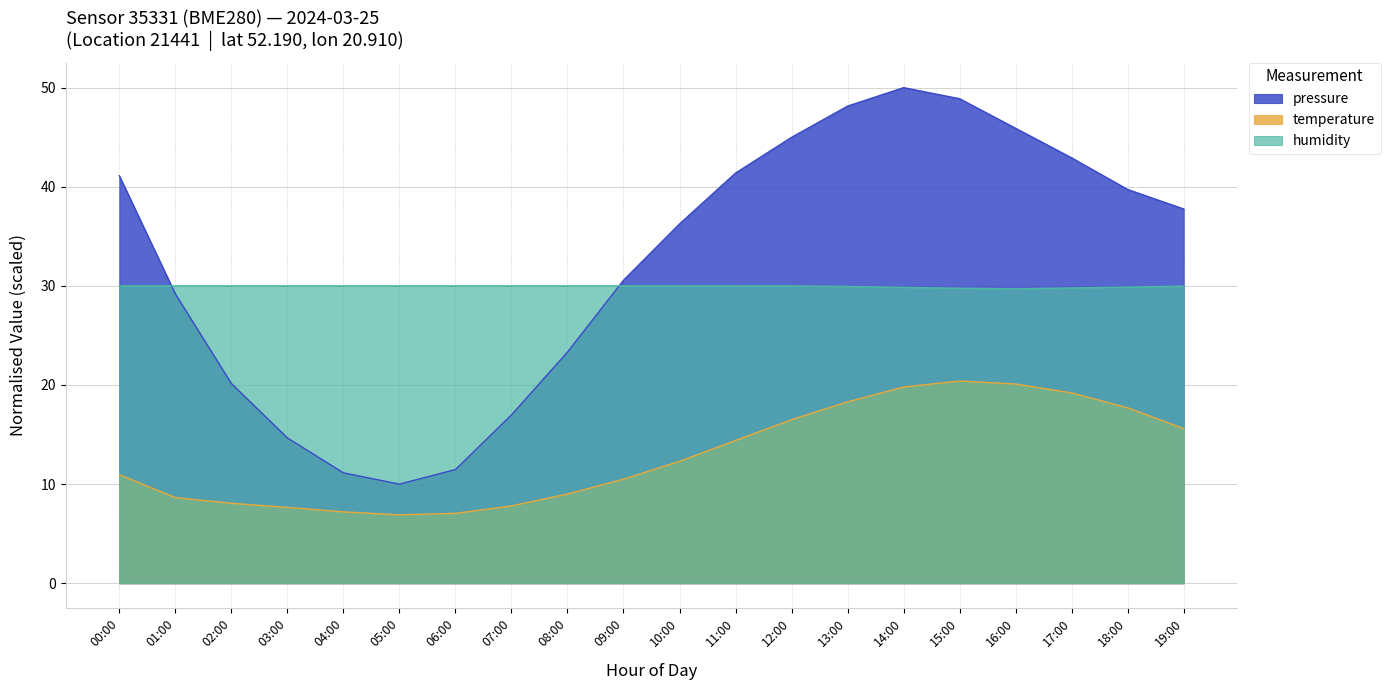

How many interior local valleys does the humidity series have?

1